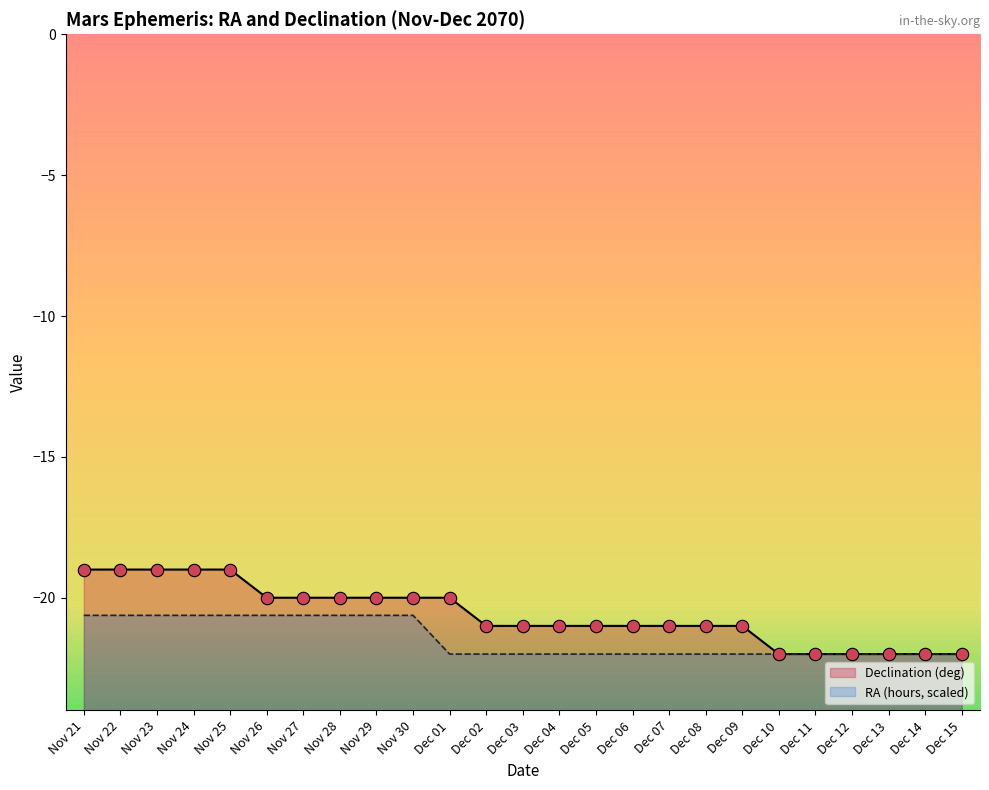

Which series contains the highest Y value?

Declination (deg)